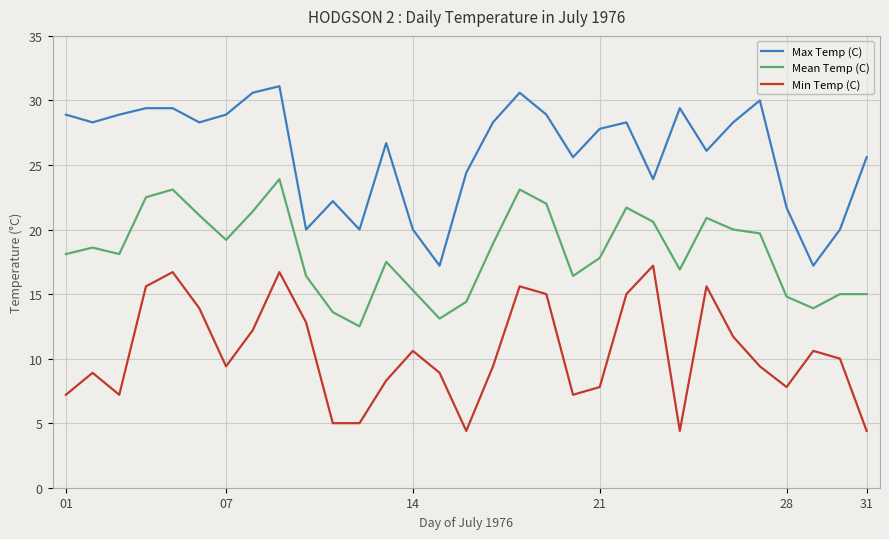

What is the highest value of the Max Temp (C) series?

31.1